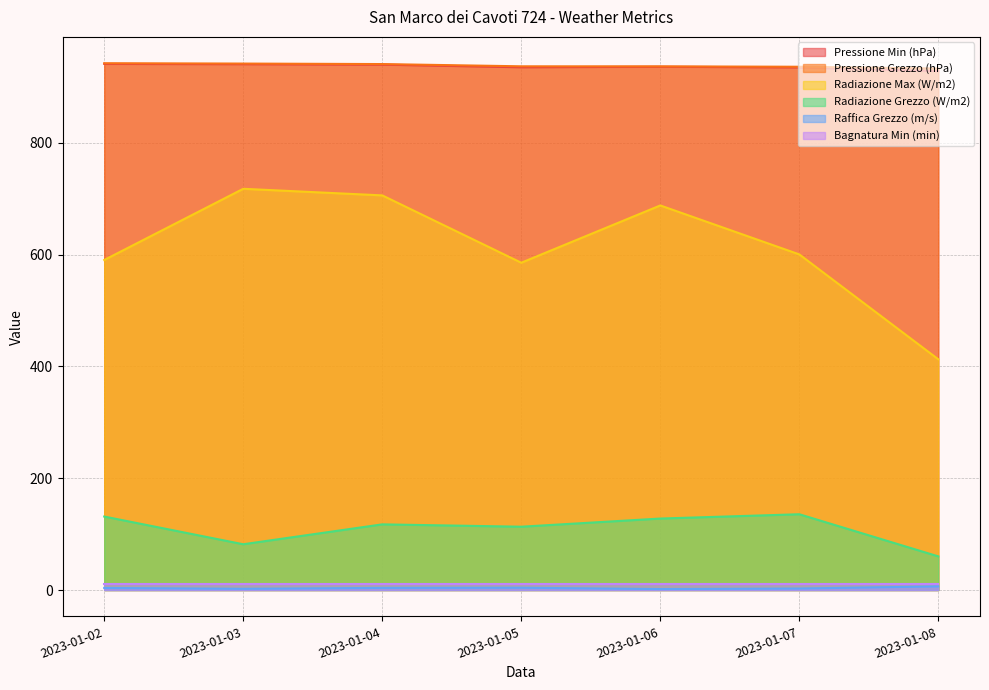

What is the sum of all Raffica Grezzo (m/s) values?

24.7